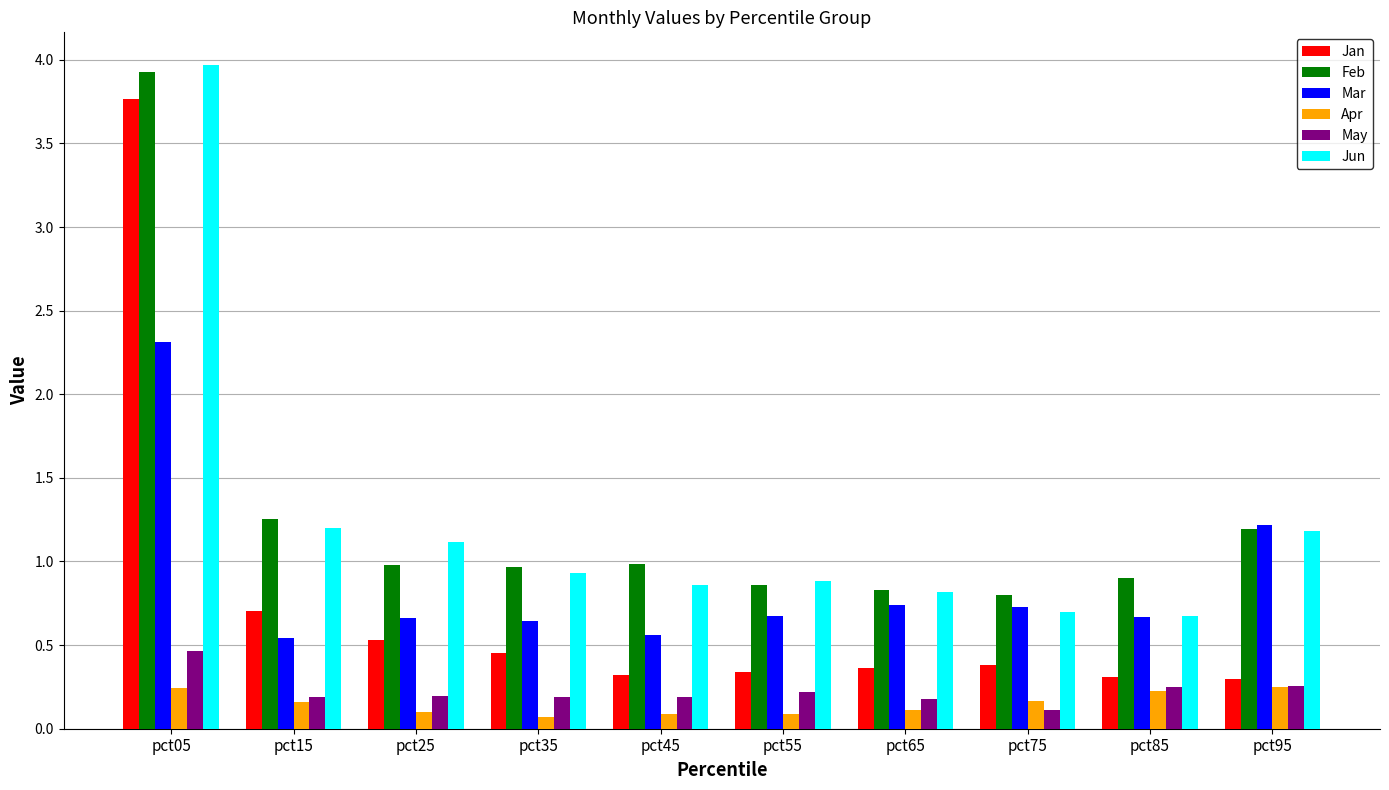

At which category is the sum across all series the highest?

pct05